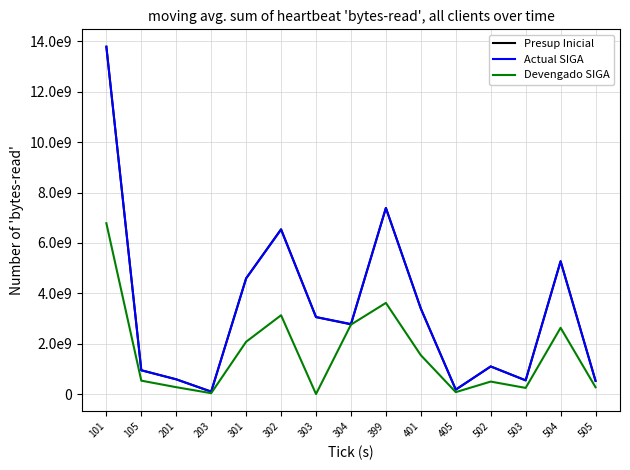

Which series changed the most between 302 and 399?

Actual SIGA